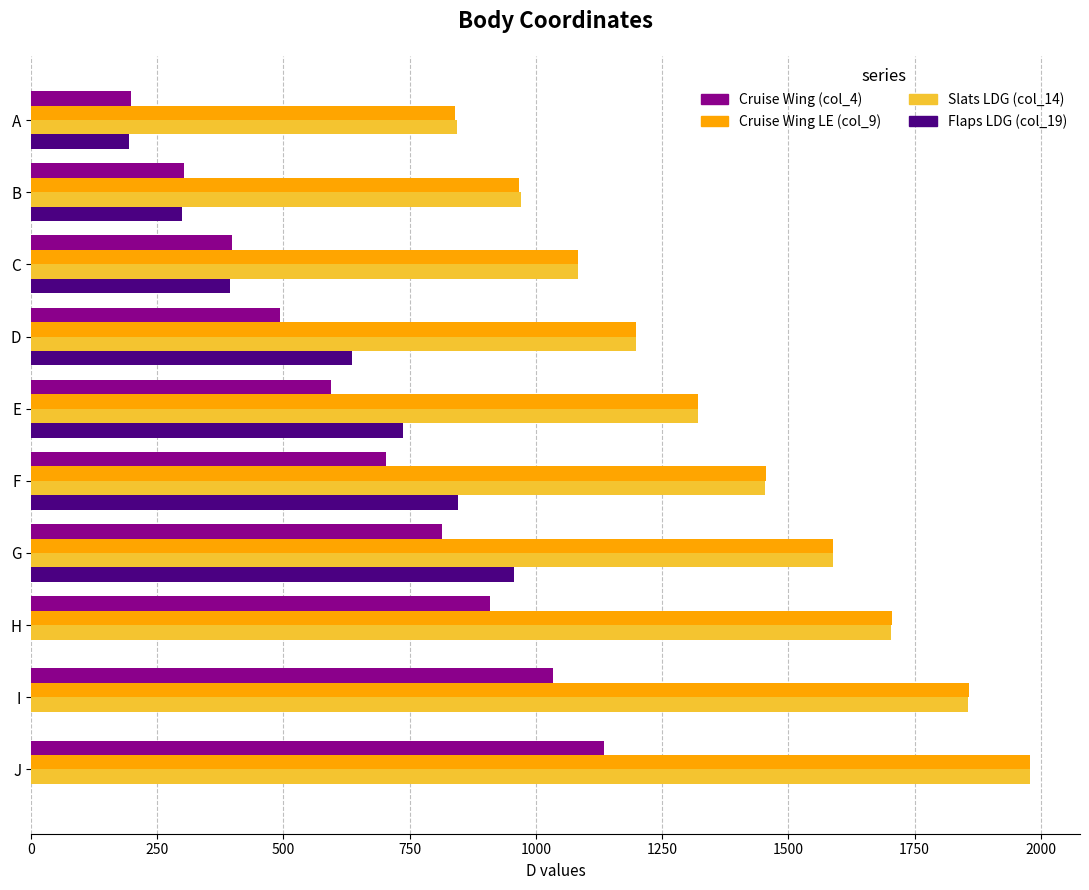

How many series are shown in this chart?

4